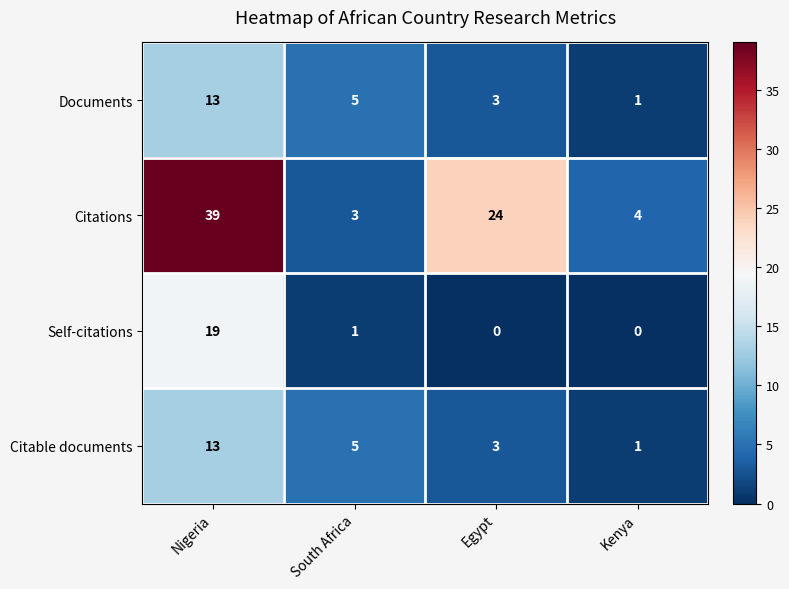

Reading left to right, extract all data points from this chart.

Documents: 13	5	3	1
Citations: 39	3	24	4
Self-citations: 19	1	0	0
Citable documents: 13	5	3	1